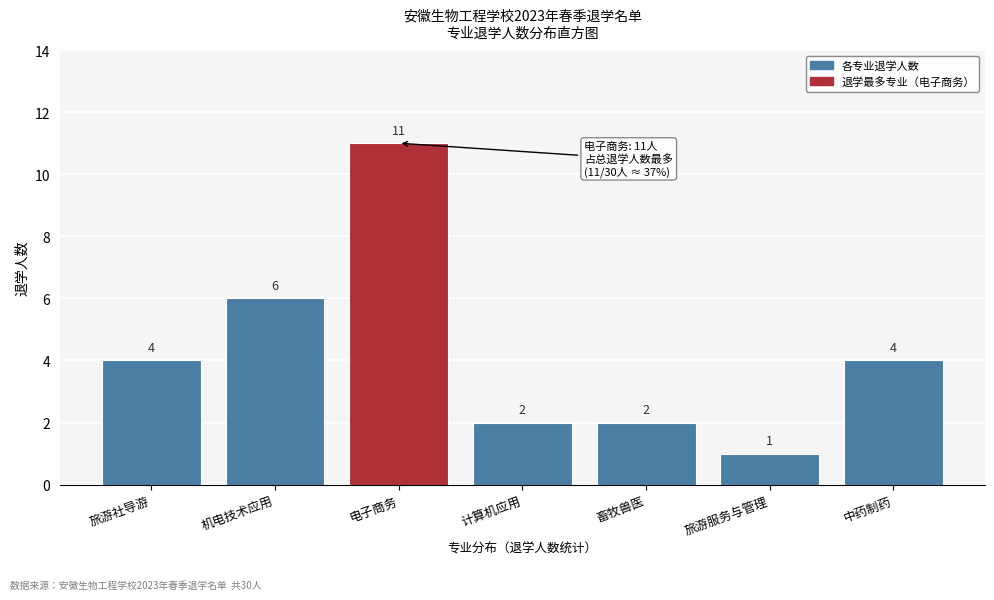

Reading left to right, extract all data points from this chart.

旅游社导游=4	机电技术应用=6	电子商务=11	计算机应用=2	畜牧兽医=2	旅游服务与管理=1	中药制药=4